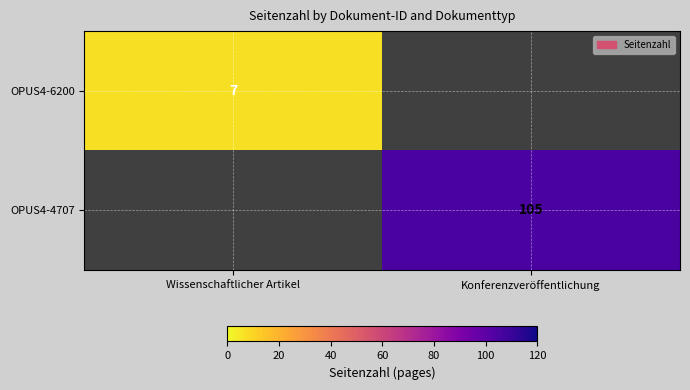

Which label corresponds to the largest value in the chart?

Konferenzveröffentlichung